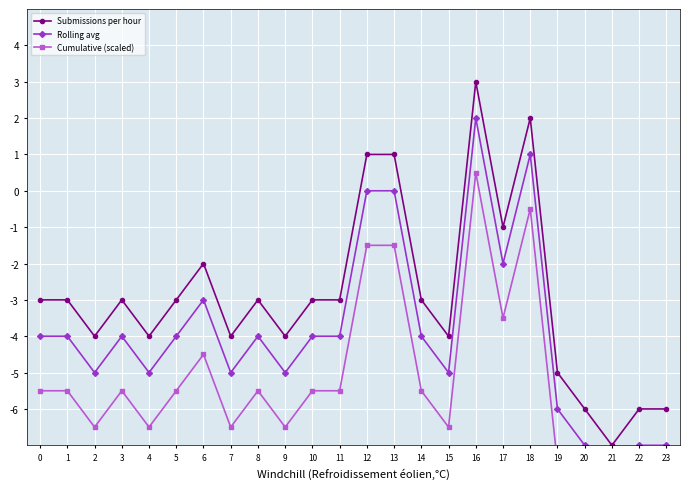

True or false: Cumulative (scaled) and Rolling avg intersect in this chart.

False